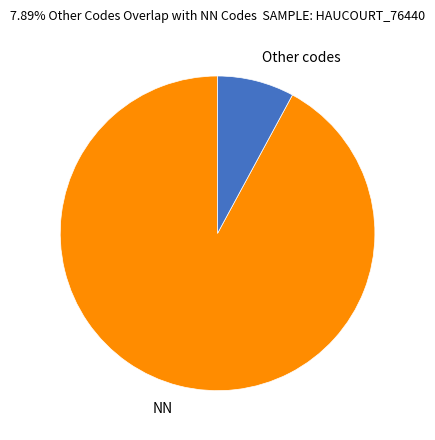

How many segments does this pie chart have?

2